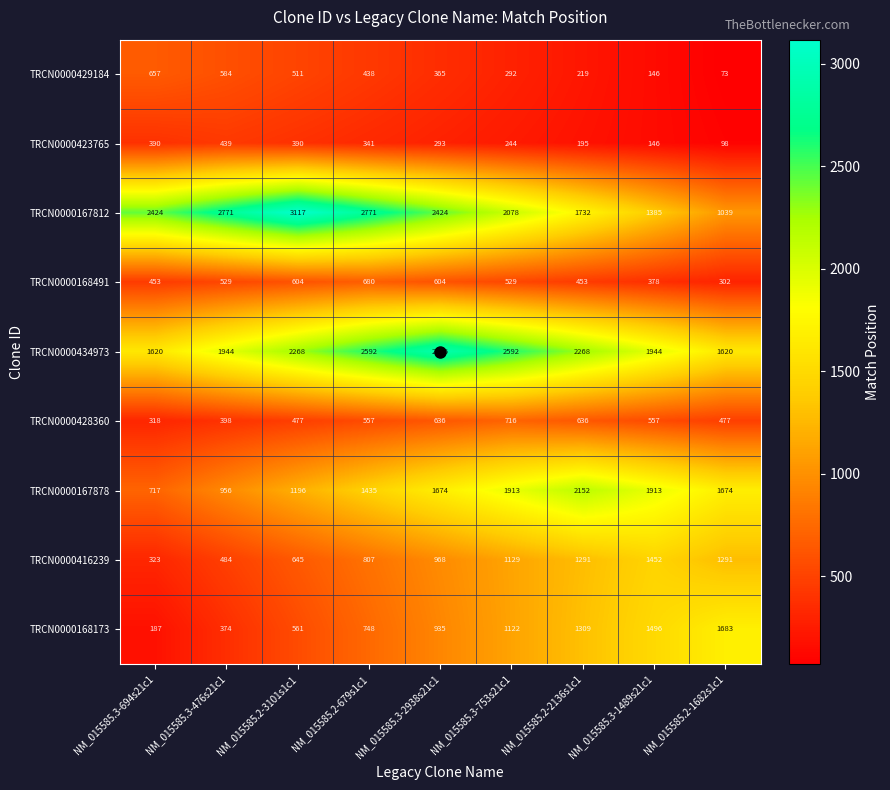

Which series has the widest spread of values?

TRCN0000167812